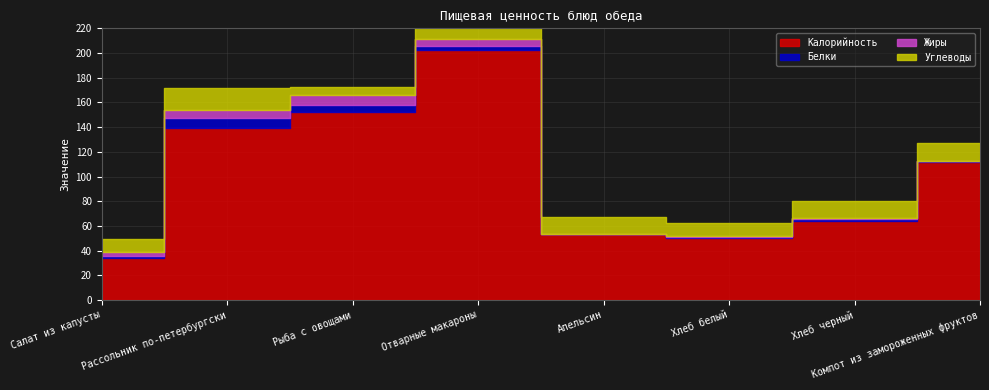

Is it true that Жиры equals 0.2 at Хлеб черный?

False